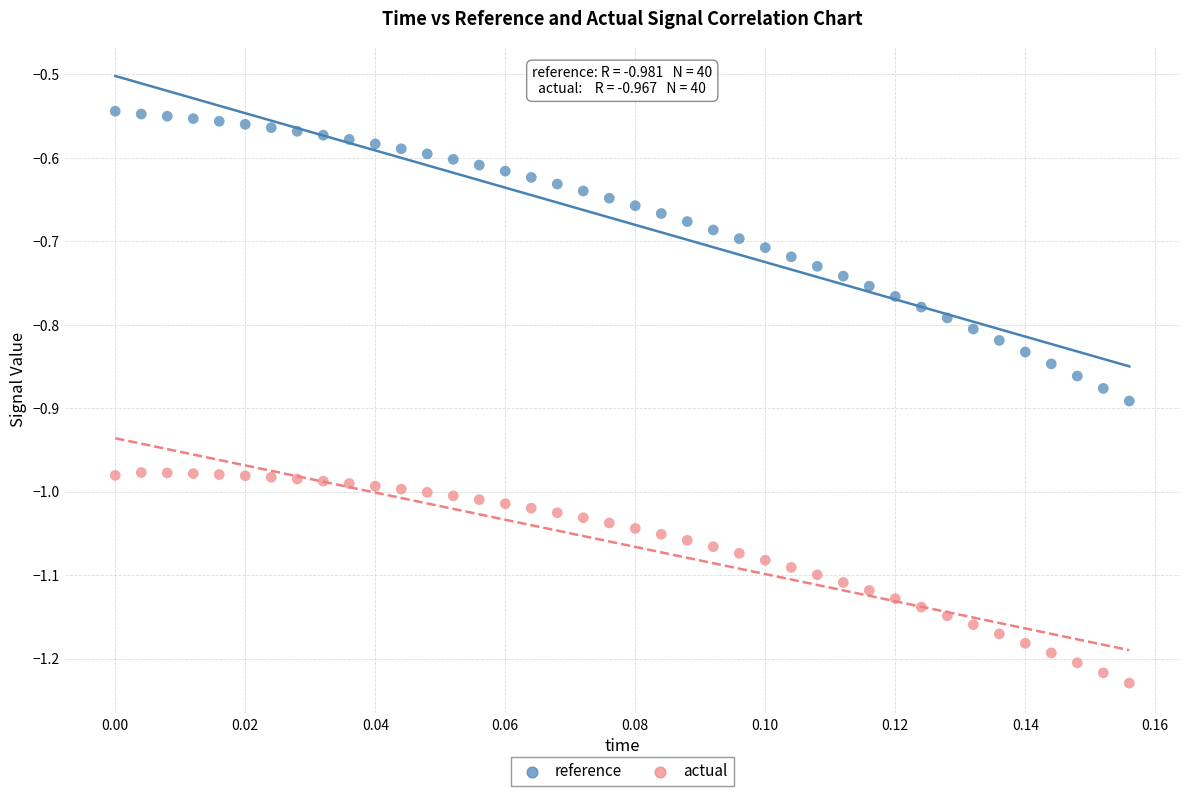

Which series has the widest spread of Y values?

reference